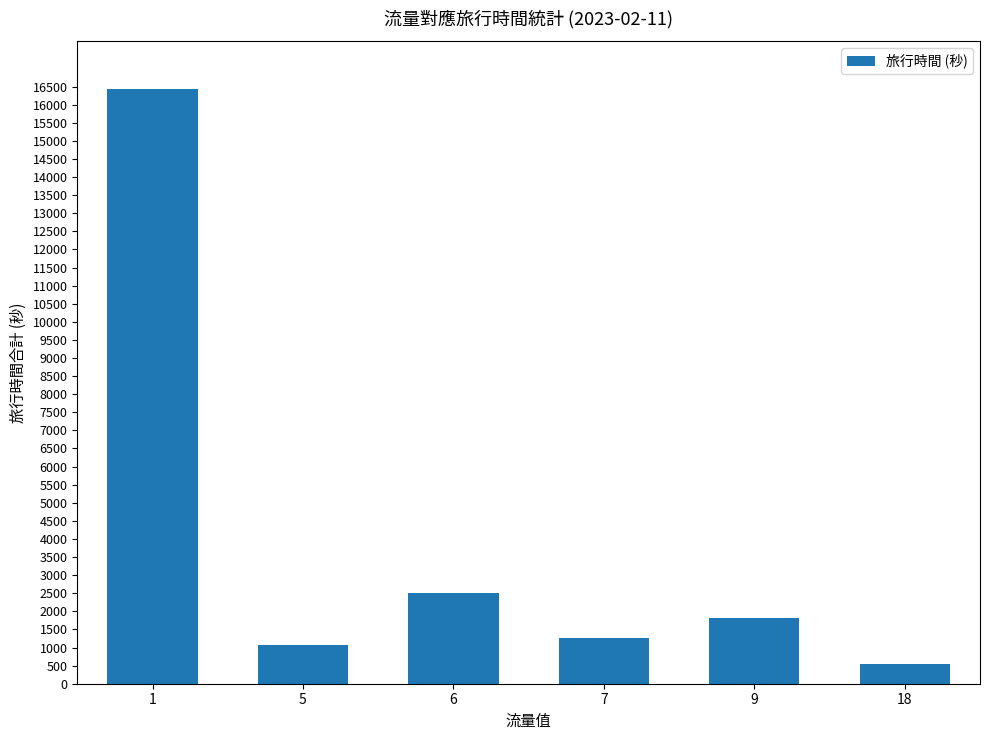

What is the change in value from 5 to 6?

+1432